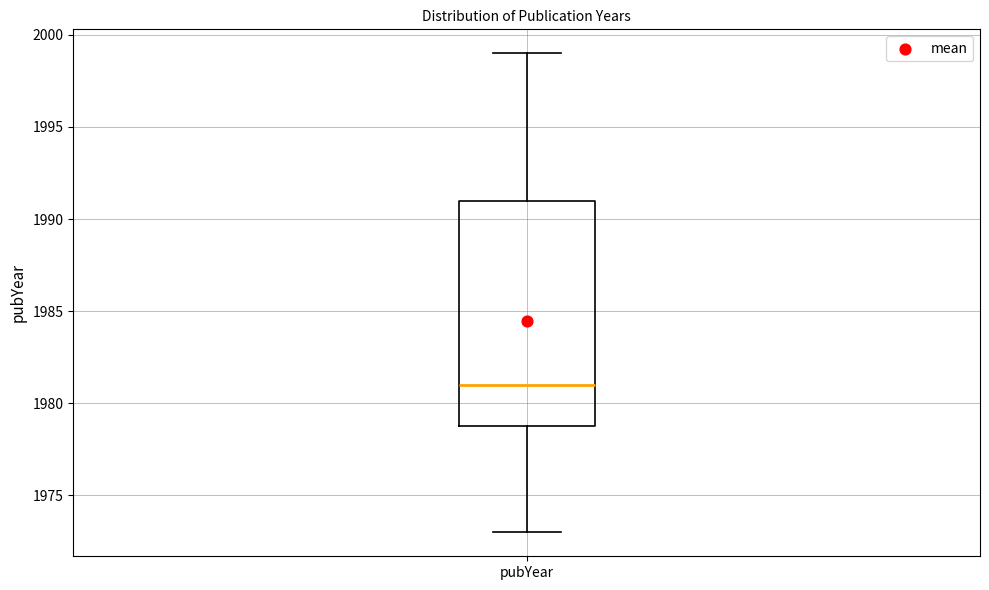

Transcribe this box plot: give where the median line is, the range the box spans, and where the two whiskers end, as read against the y-axis. The values are not printed on the chart, so give them approximately, as read against the axis.

median 1981, box 1979 to 1991, whiskers 1973 to 1999